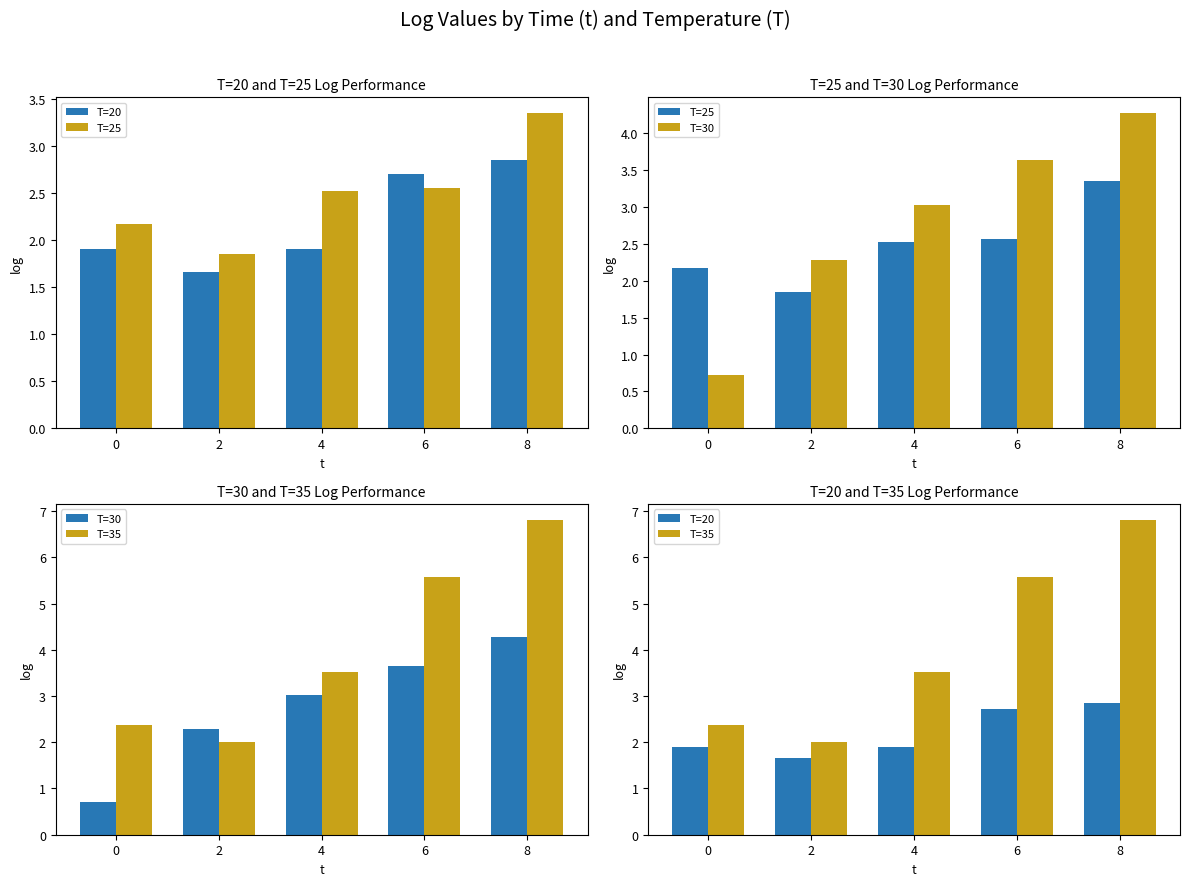

List the labels in order of T=20 value, smallest first.

2, 0, 4, 6, 8